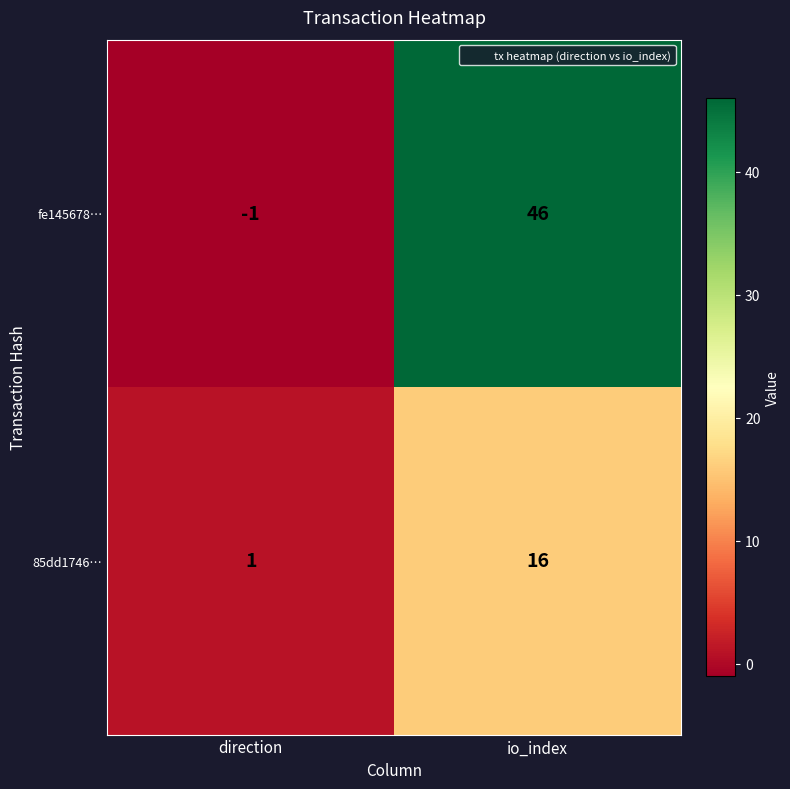

What is the greatest value displayed?

46